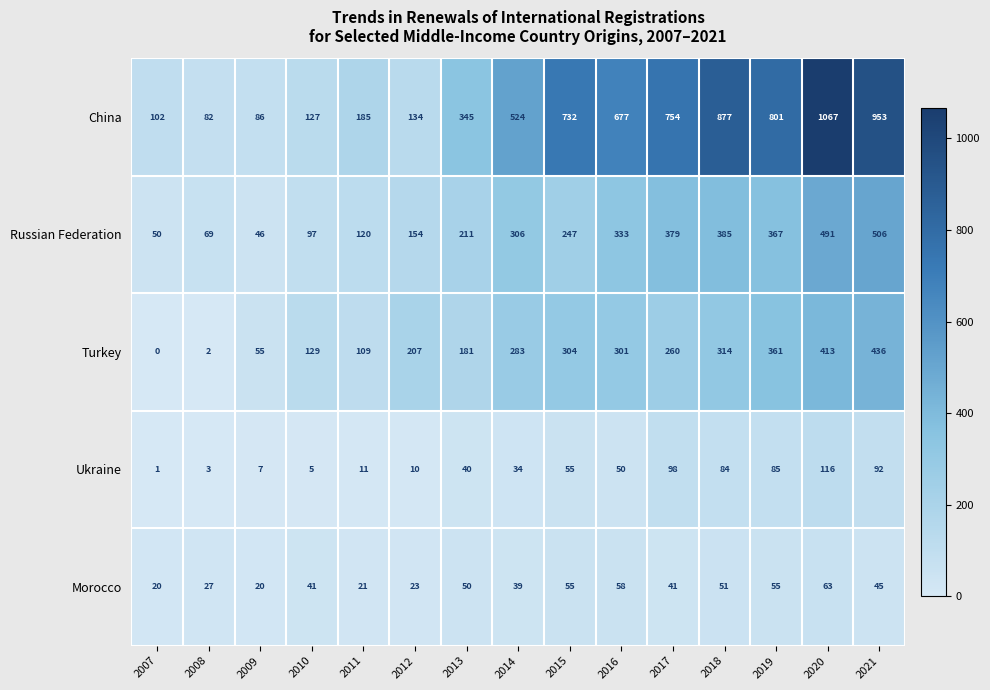

Which series has the largest range (max minus min)?

China